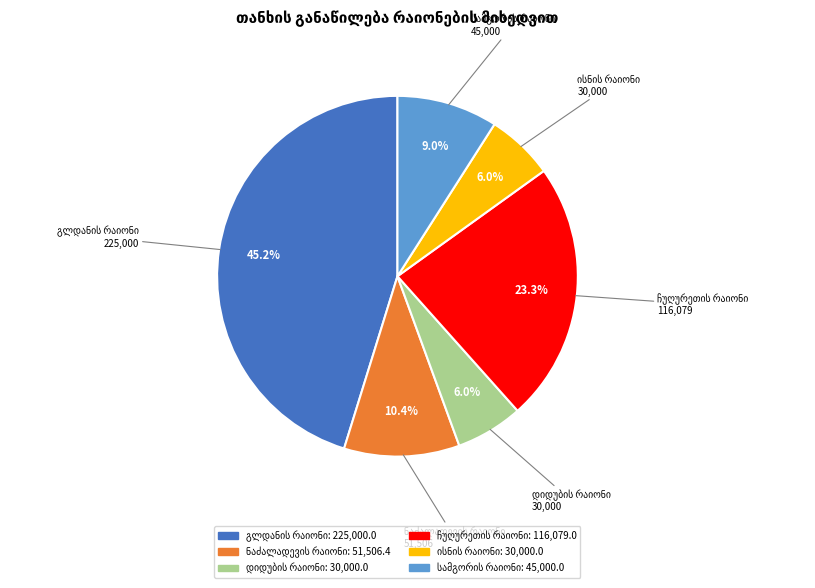

Is there any slice that represents more than half of the pie?

No